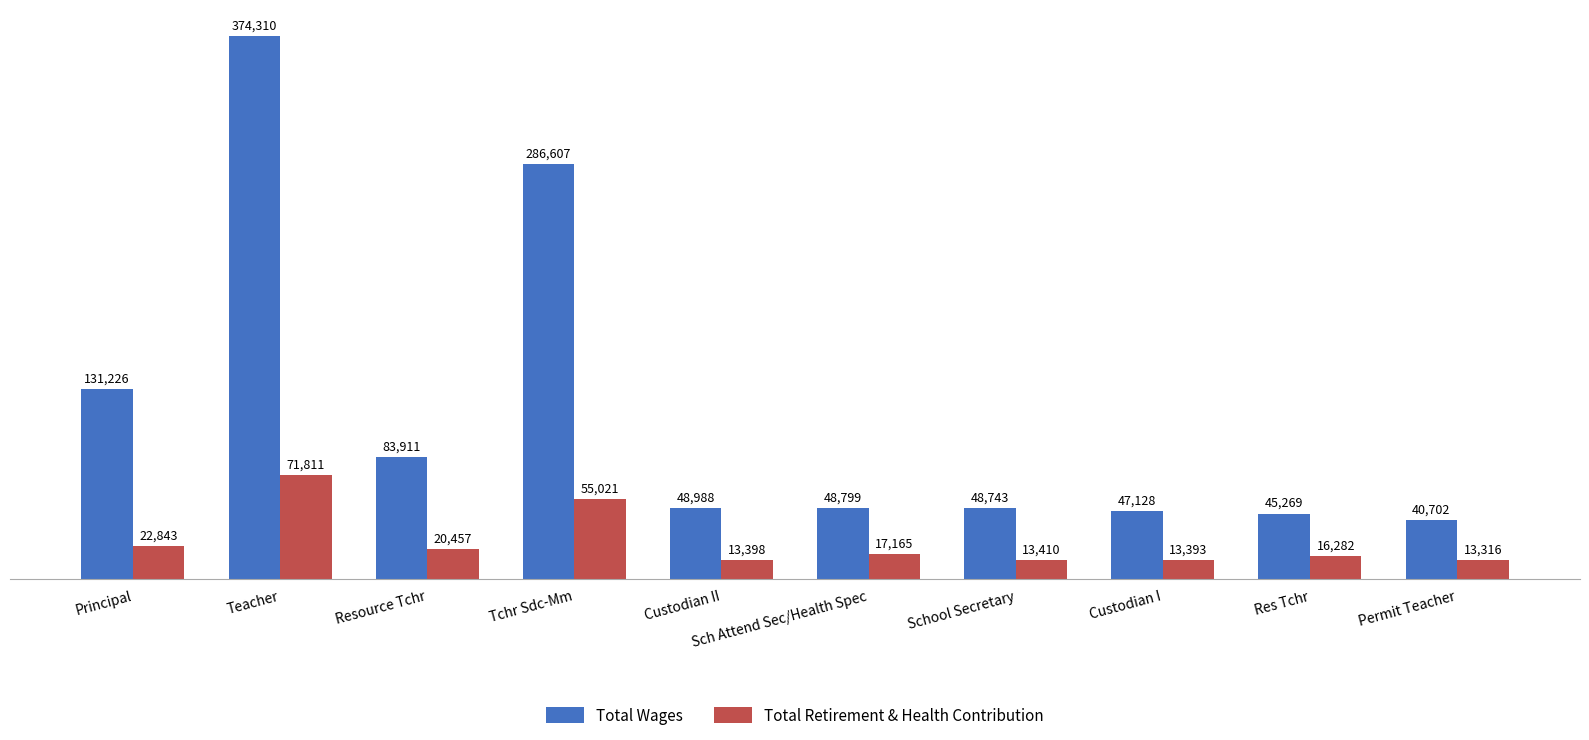

Rank the series by their average value, from lowest to highest.

Total Retirement & Health Contribution, Total Wages